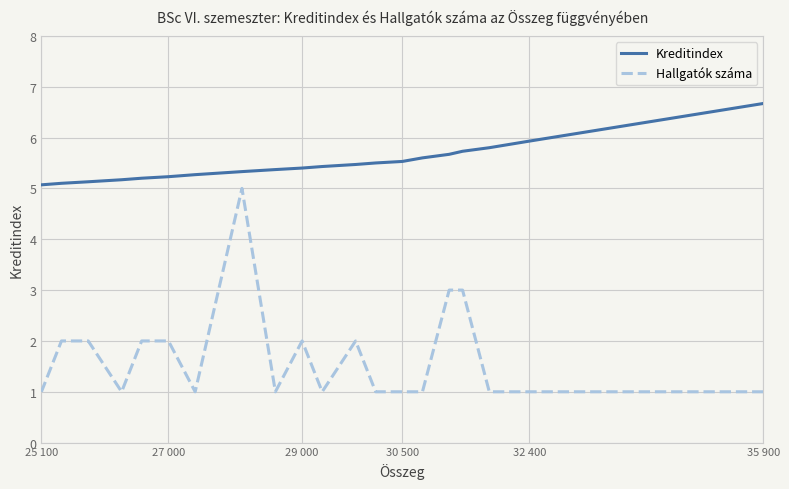

What is the maximum value shown in the chart?

6.7